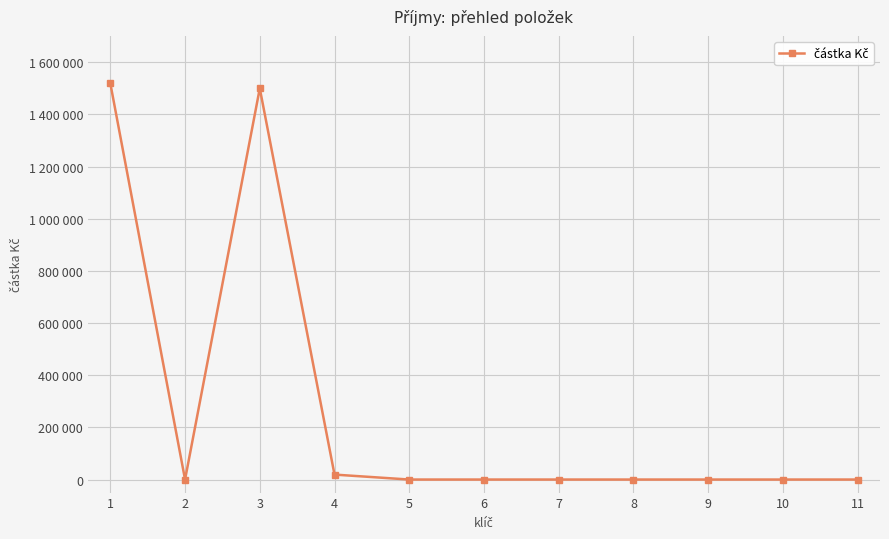

Reading left to right, extract all data points from this chart.

1519000	0	1500000	19000	0	0	0	0	0	0	0